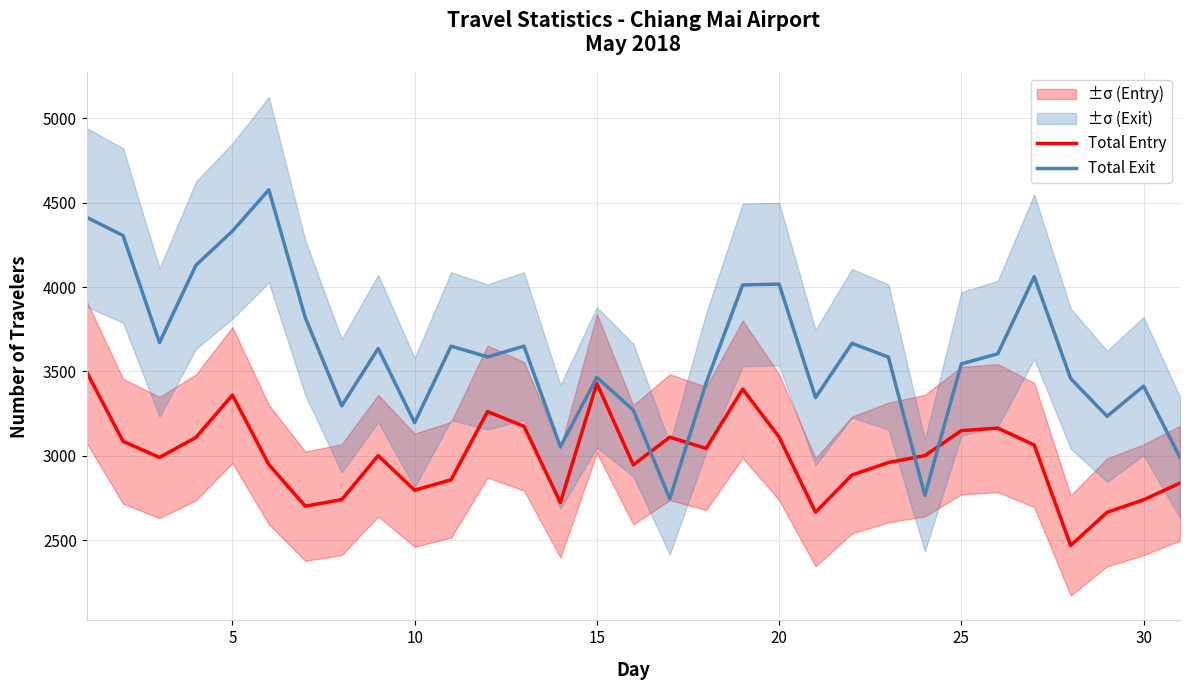

What is the maximum value for Total Entry?

3497